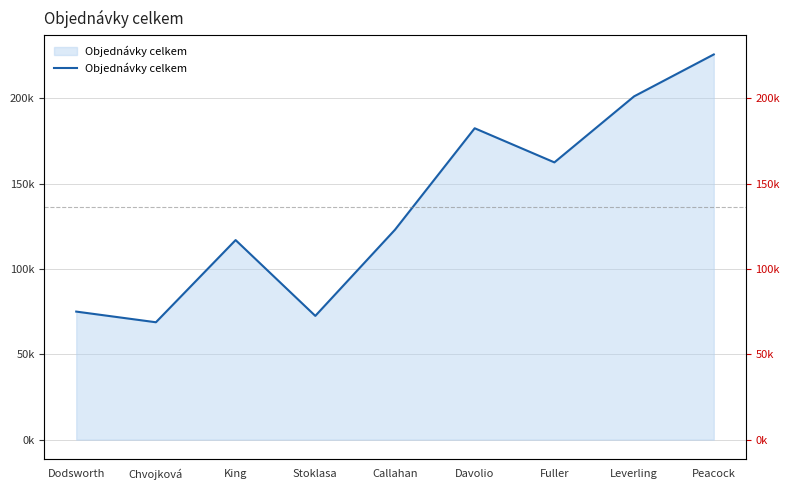

How many interior local valleys (lower than both neighbors) does the data have?

3